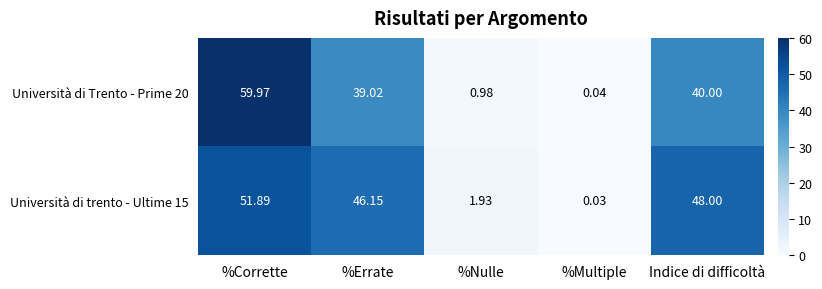

Which category has the lowest value in the Università di trento - Ultime 15 series?

%Multiple